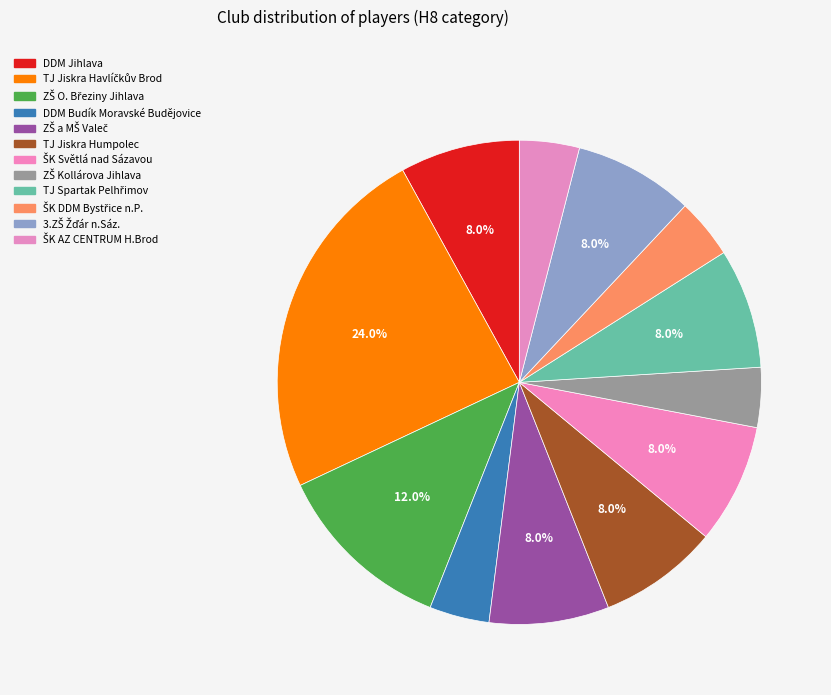

How many slices are in this pie chart?

12